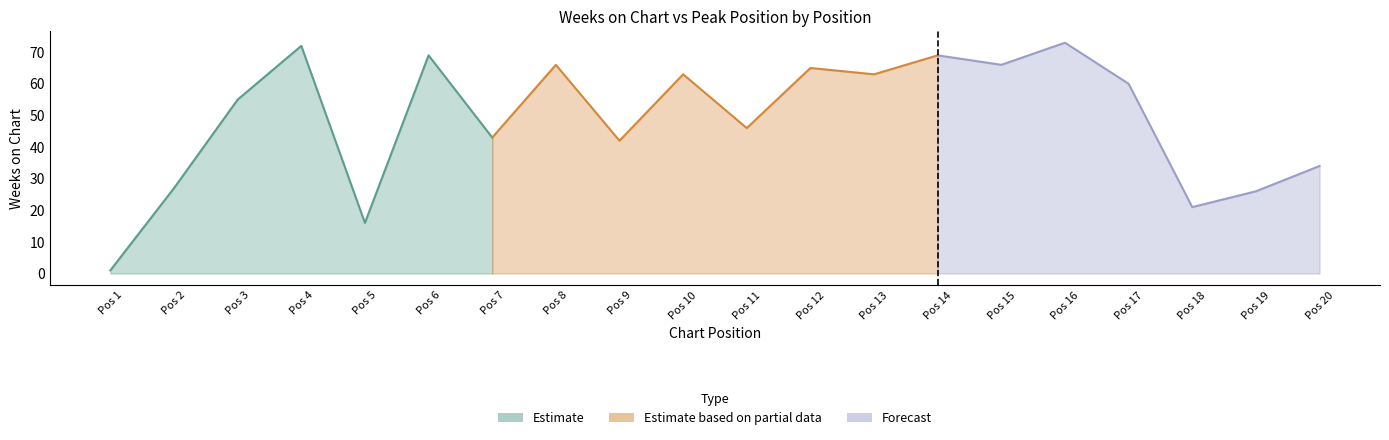

Where is the first local maximum for Weeks on Chart?

4